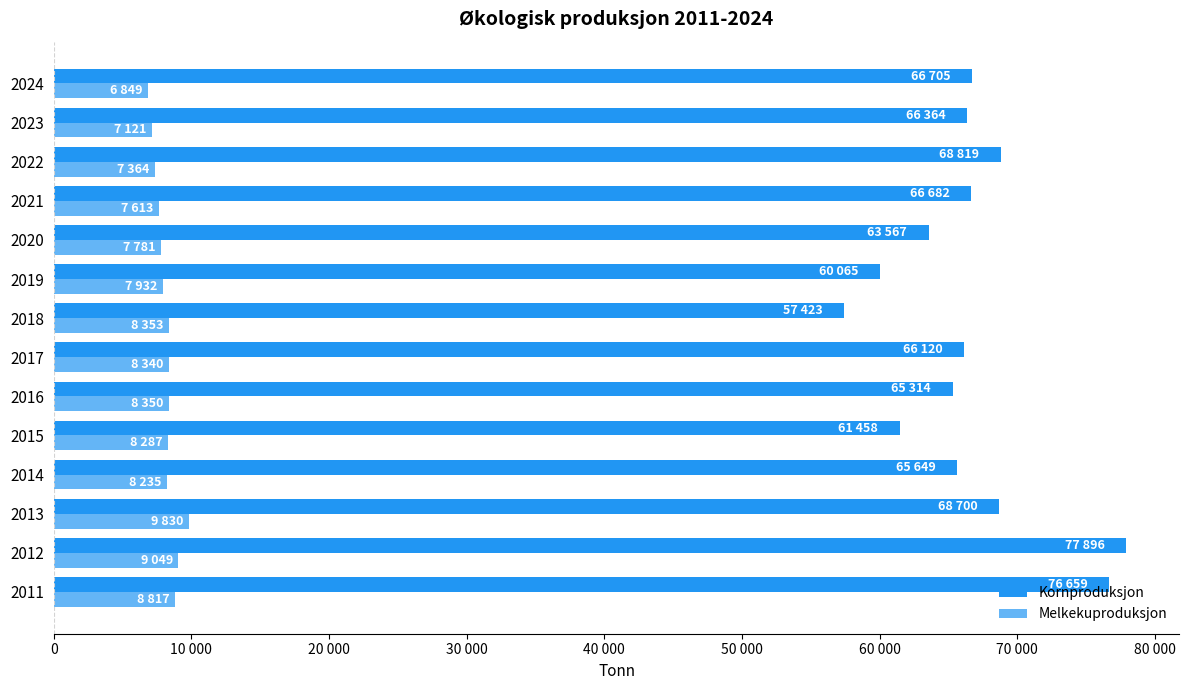

What are all the series names shown in the legend?

Kornproduksjon, Melkekuproduksjon